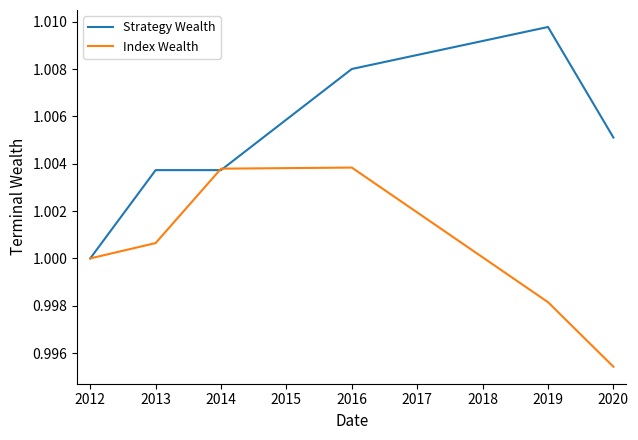

Which series has the largest range (max minus min)?

Strategy Wealth